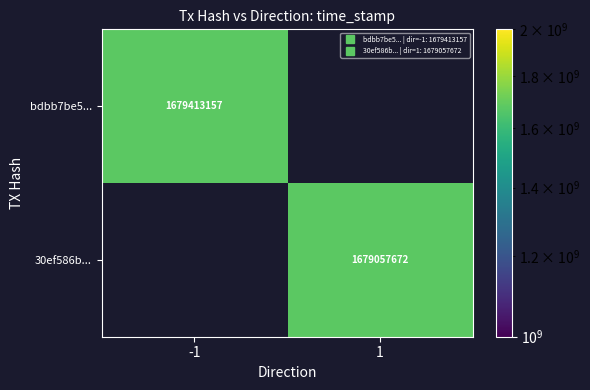

At -1, list the series in order from largest to smallest.

bdbb7be5..., 30ef586b...